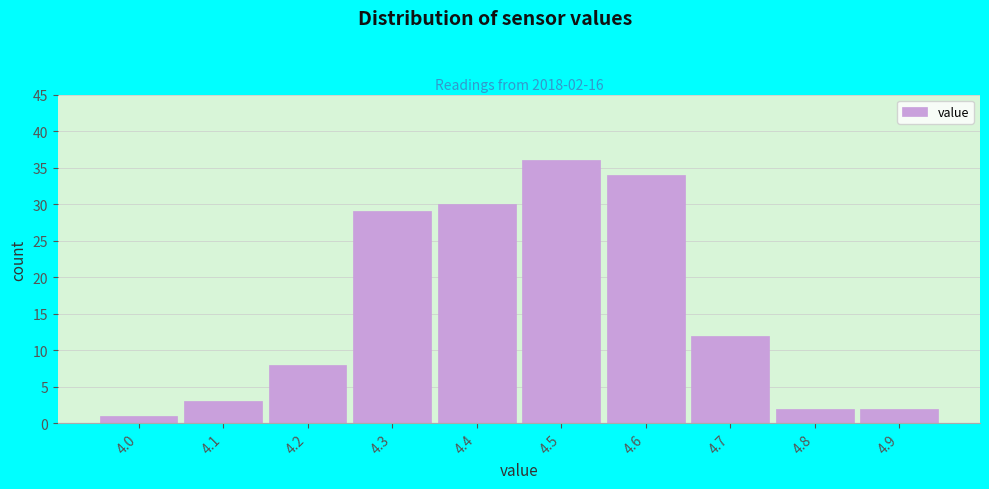

Which range on the x-axis has the tallest bar?

4.45 to 4.55